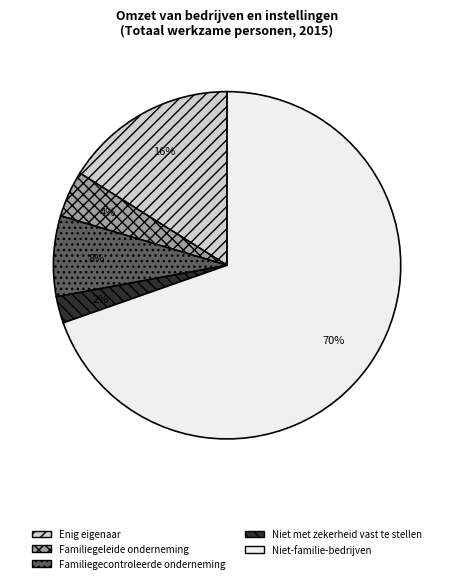

Between Niet met zekerheid vast te stellen and Familiegecontroleerde onderneming, which is larger?

Familiegecontroleerde onderneming